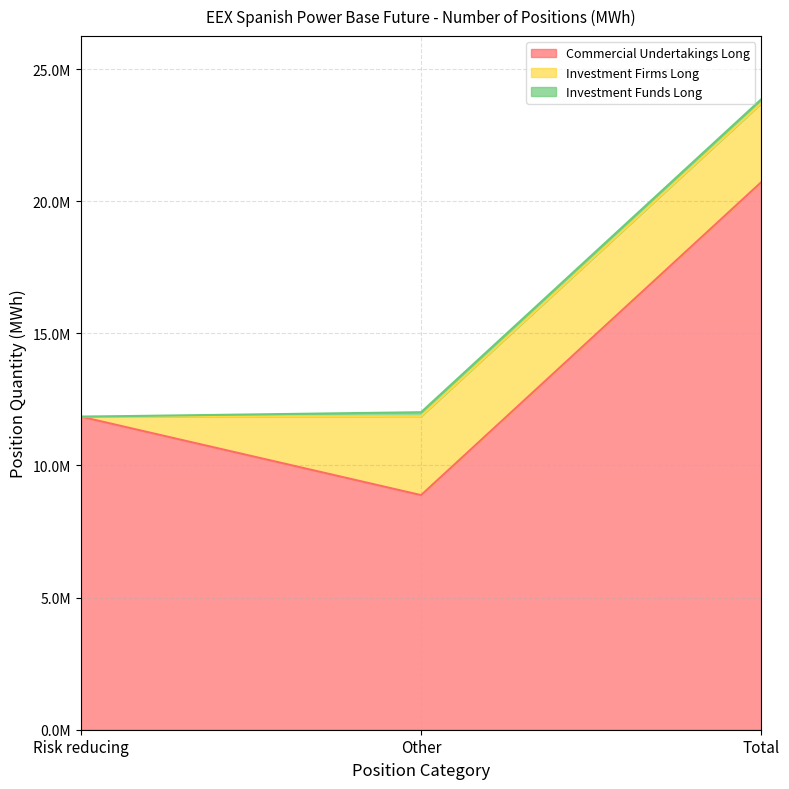

What is the maximum value shown in the chart?

20722325